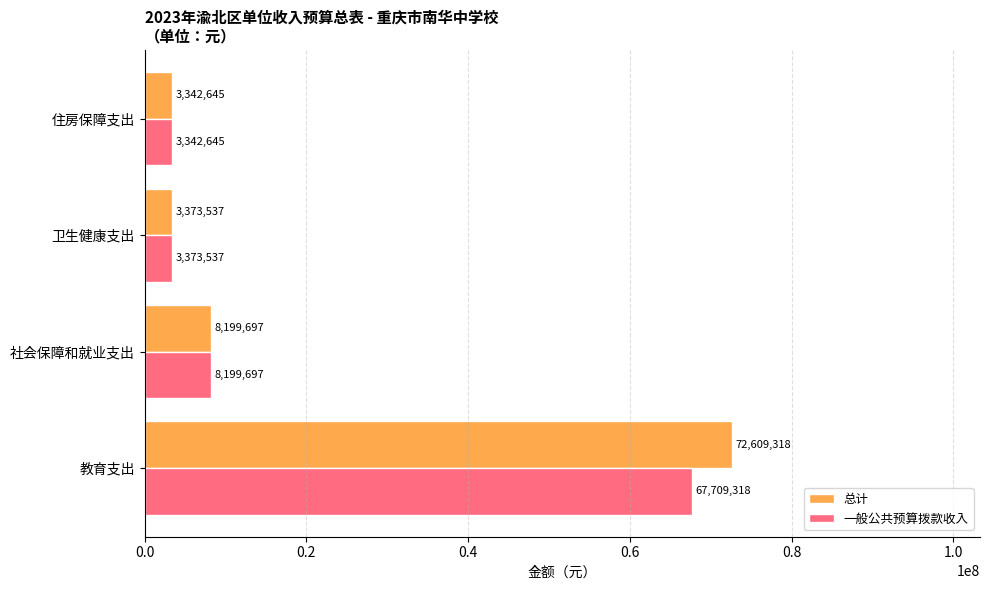

At which label does 一般公共预算拨款收入 reach its minimum?

住房保障支出